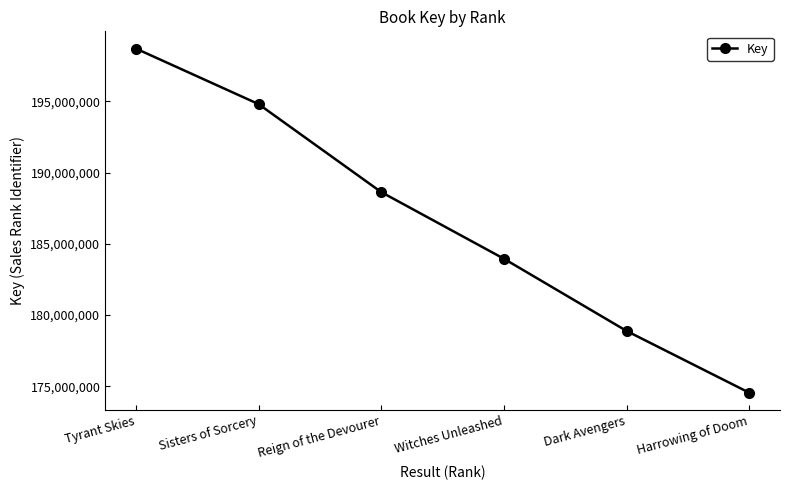

What is the sum of the values at Tyrant Skies and Dark Avengers?

377580734